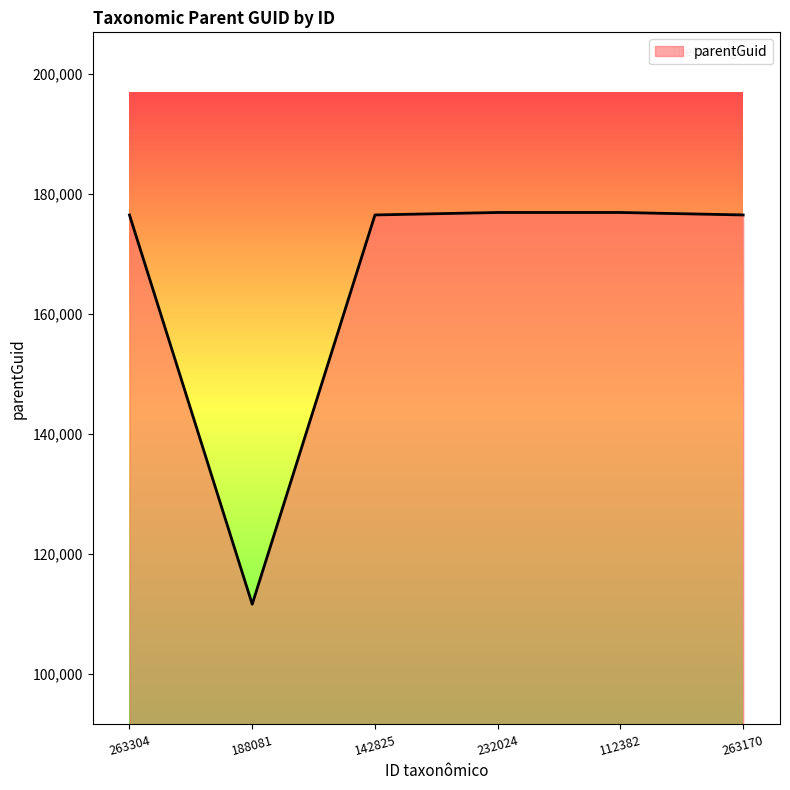

What is the sum of all values?

994948